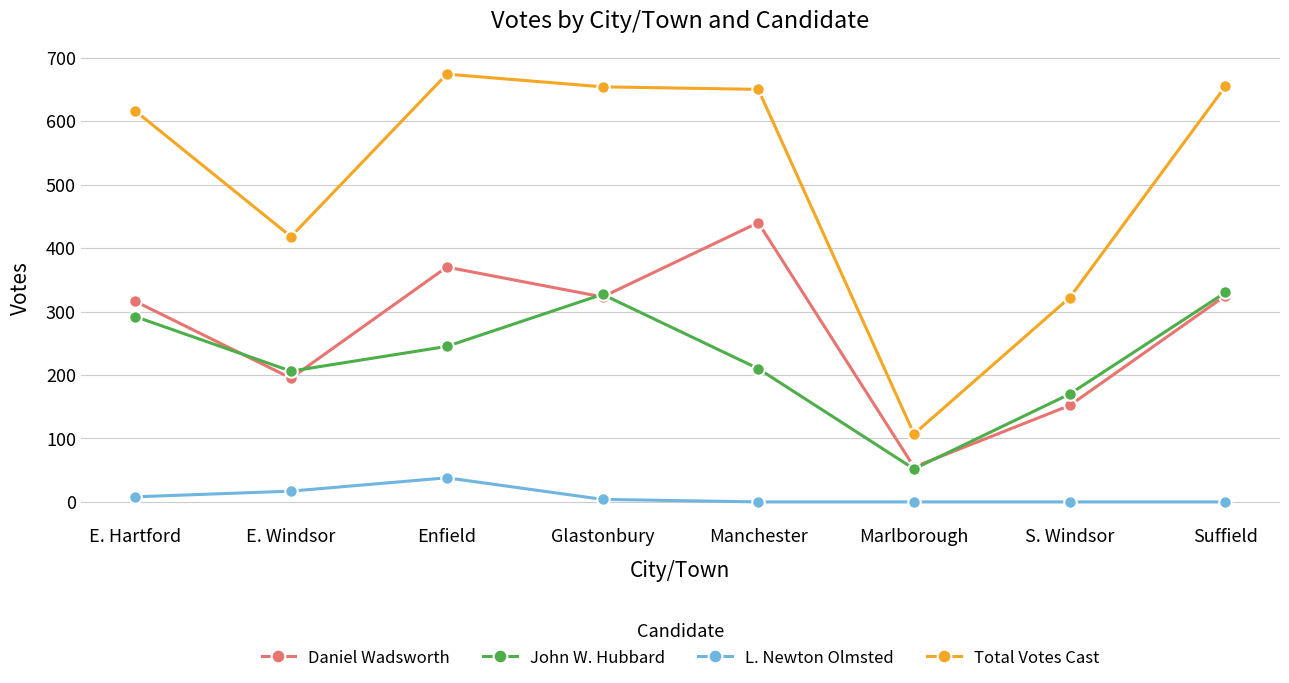

True or false: L. Newton Olmsted and Daniel Wadsworth intersect in this chart.

False